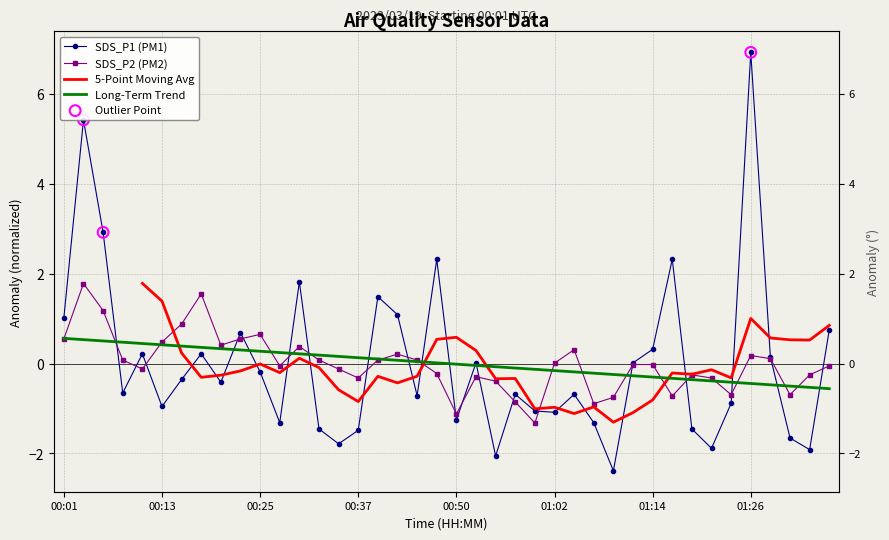

At which category is the sum across all series the highest?

00:03